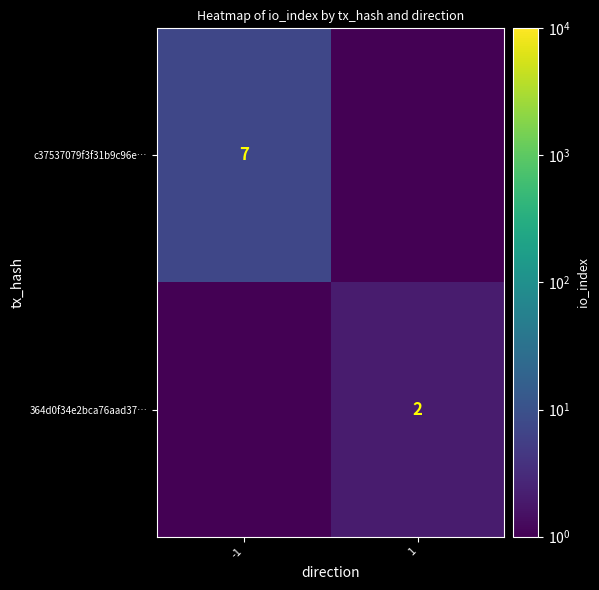

The c37537079f3f31b9c96e… series shows 1.8 at -1. True or false?

False